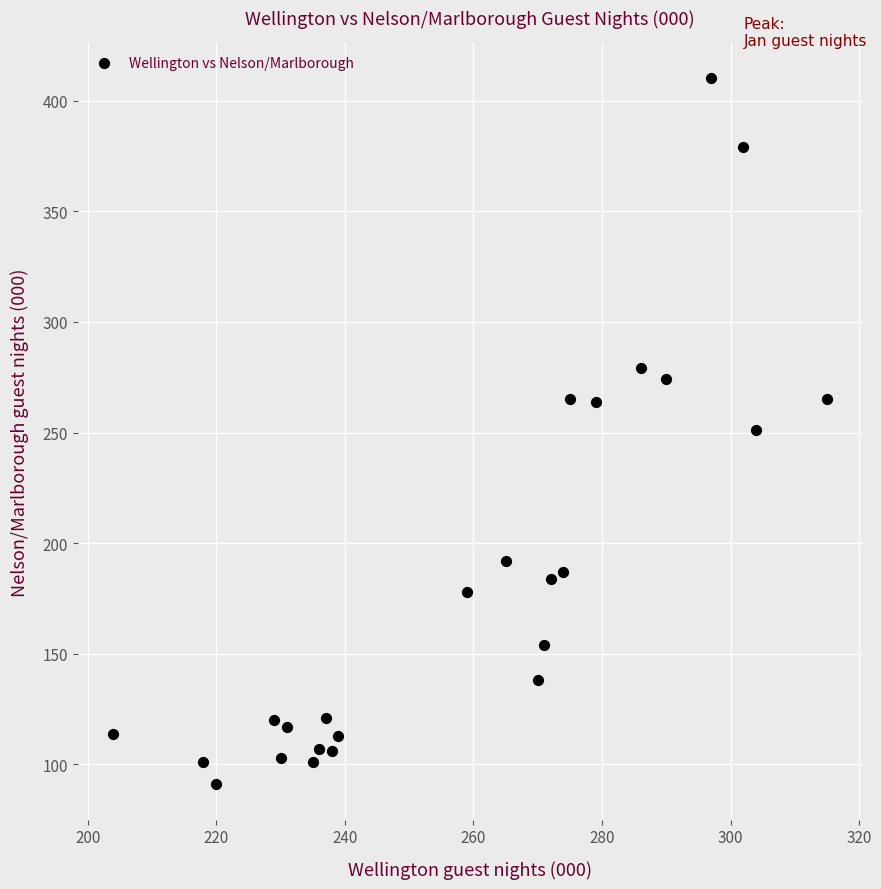

What is the range of Y values (max minus min)?

319